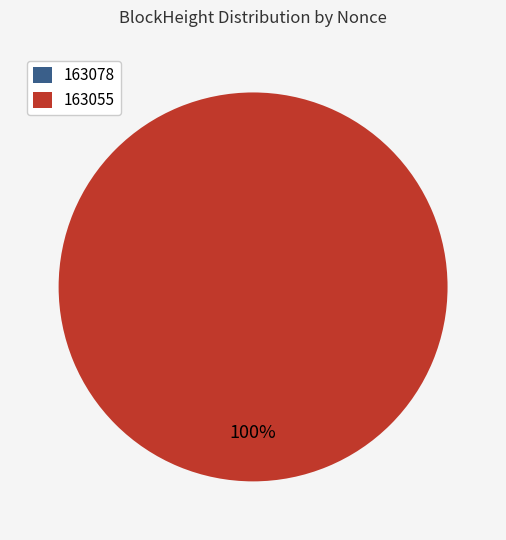

Which slice is the smallest?

163078